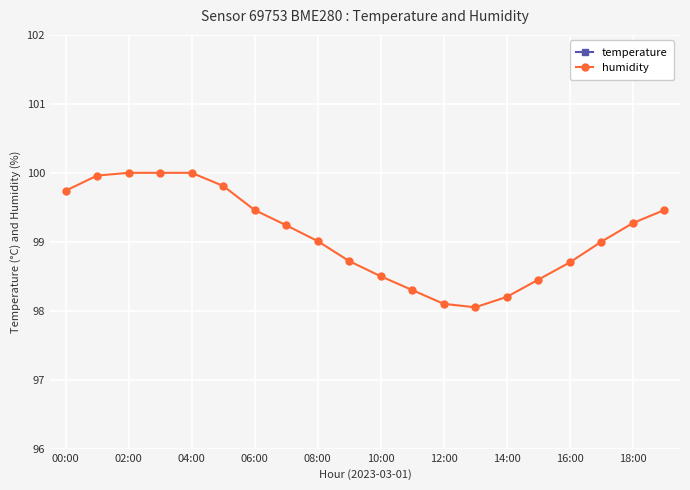

Is it true that humidity equals 24.5 at 10:00?

False